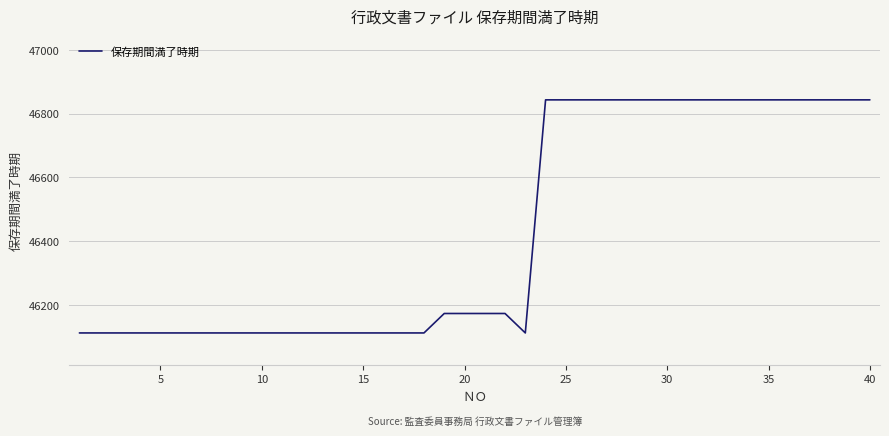

What is the greatest value displayed?

46843